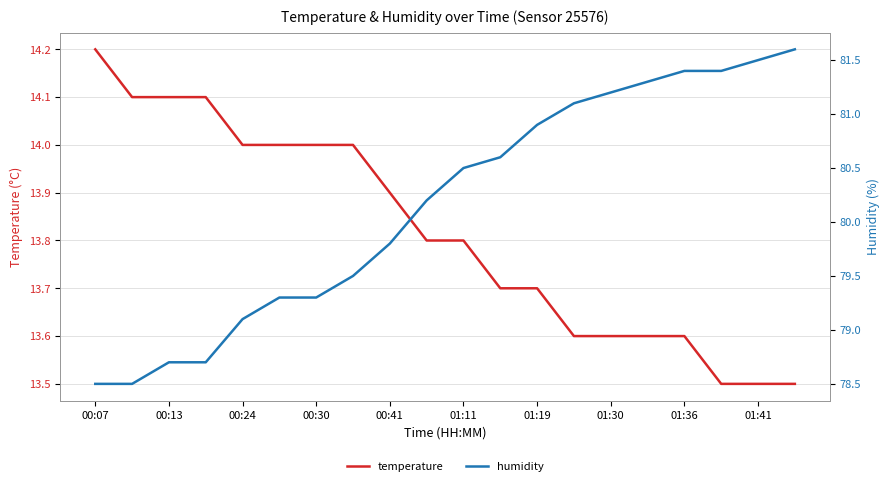

At which label does temperature reach its peak?

00:07